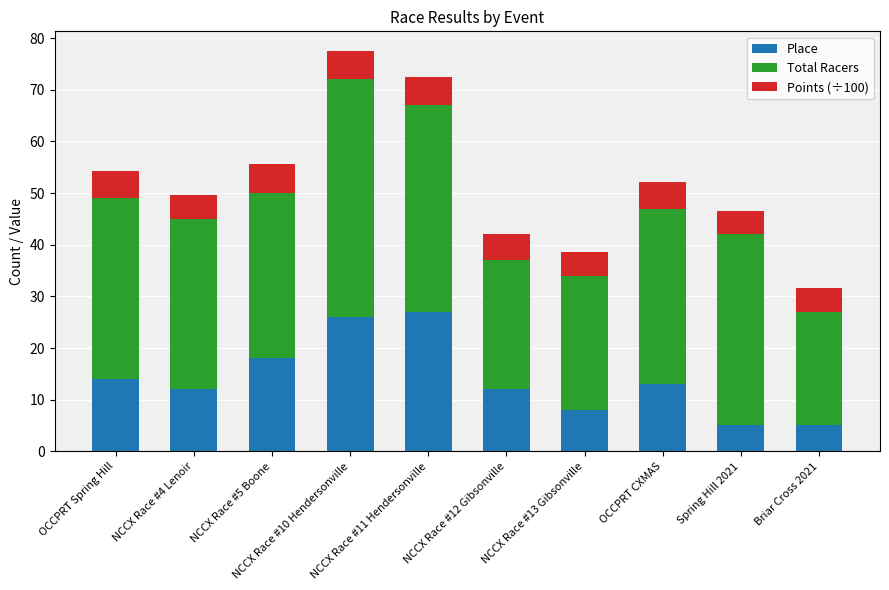

What is the highest value of the Place series?

27.0